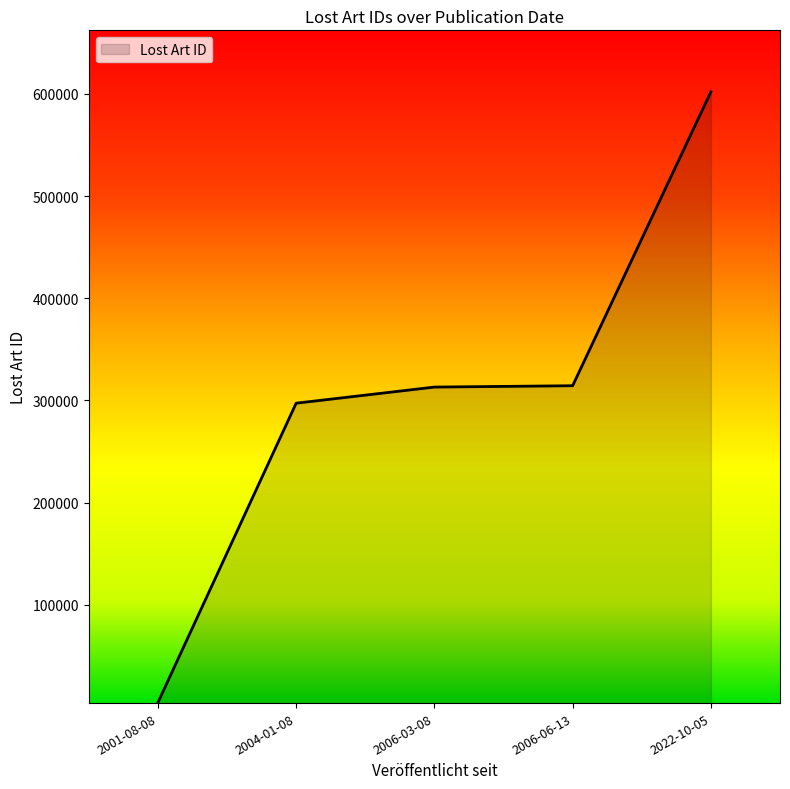

True or false: the data shows 127030 at 2006-03-08.

False